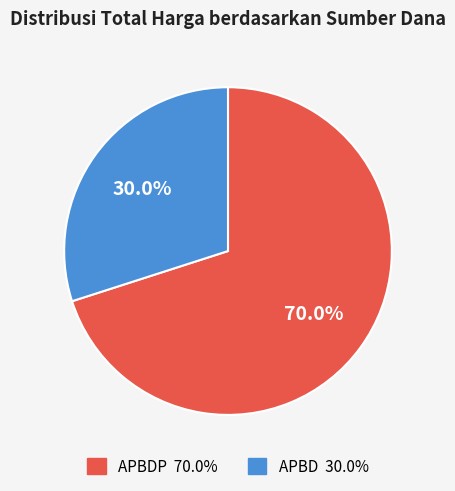

Does any single category account for the majority?

Yes